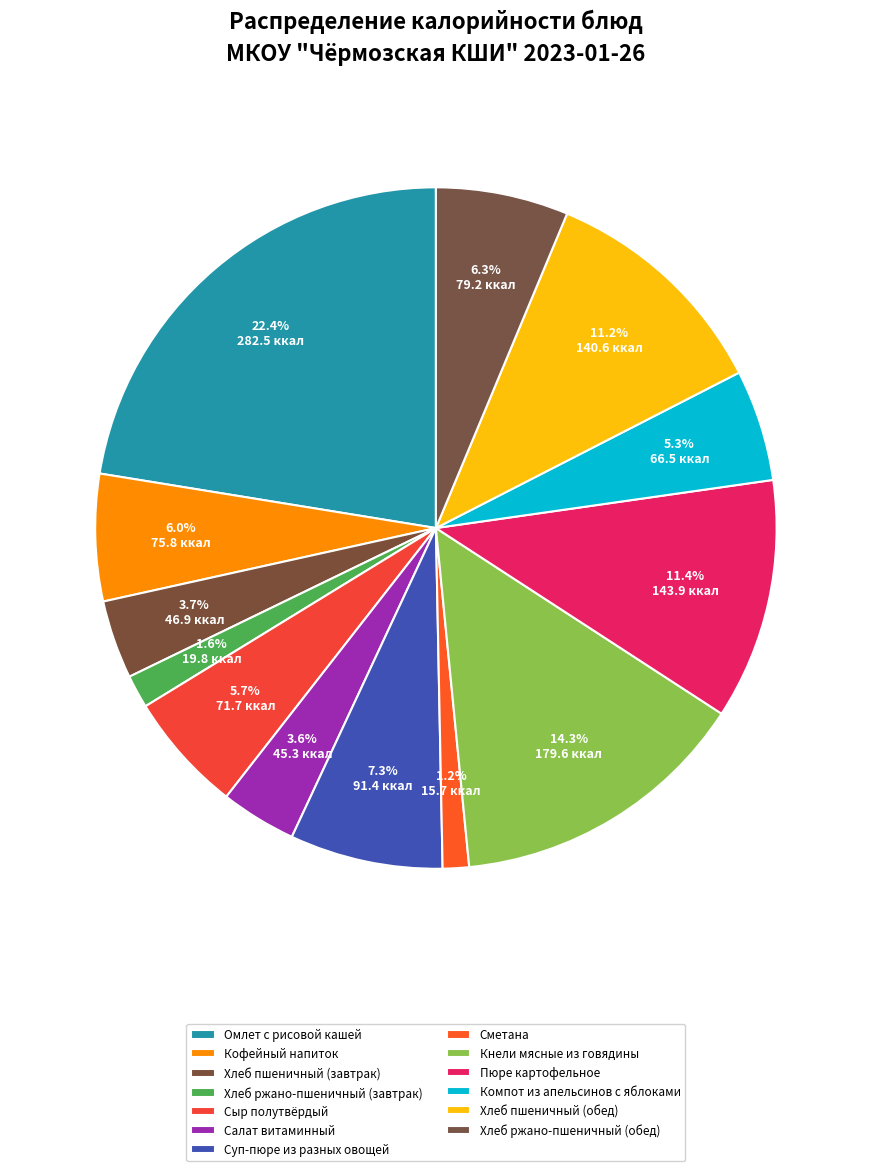

Is there any slice that represents more than half of the pie?

No